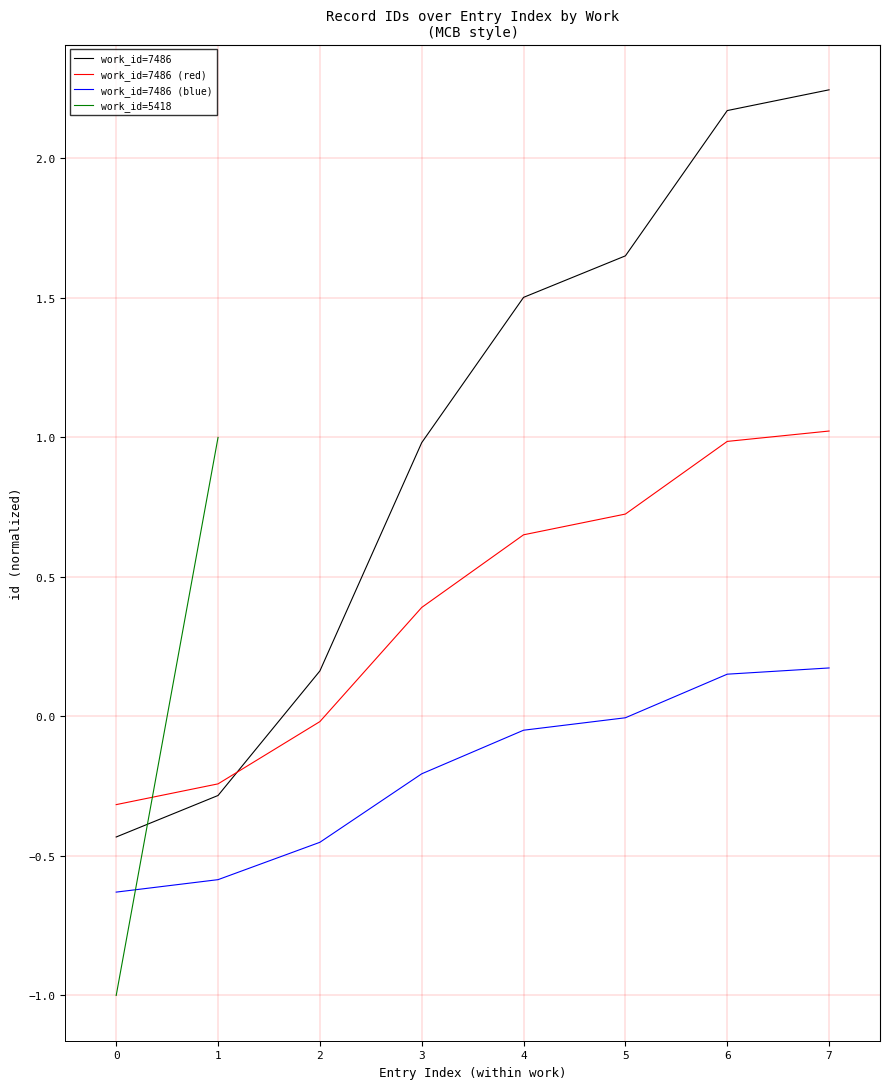

True or false: work_id=7486 and work_id=7486 (blue) intersect in this chart.

False